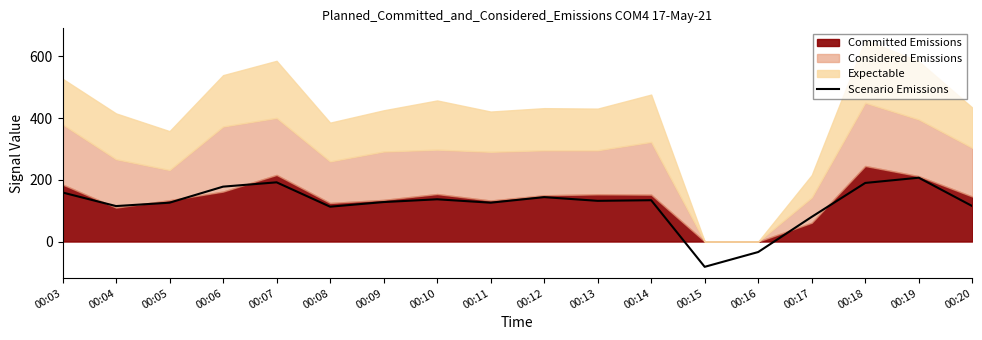

At which category does the chart reach its peak across all series?

00:19